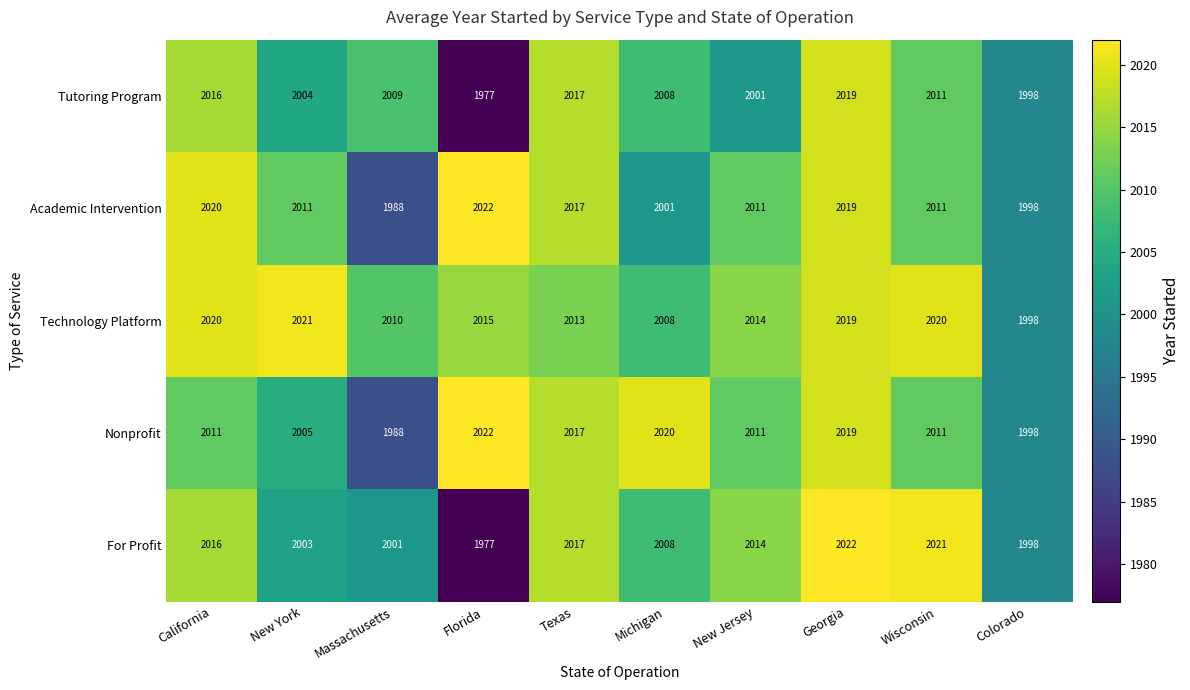

At how many categories does at least one series exceed 1980?

10